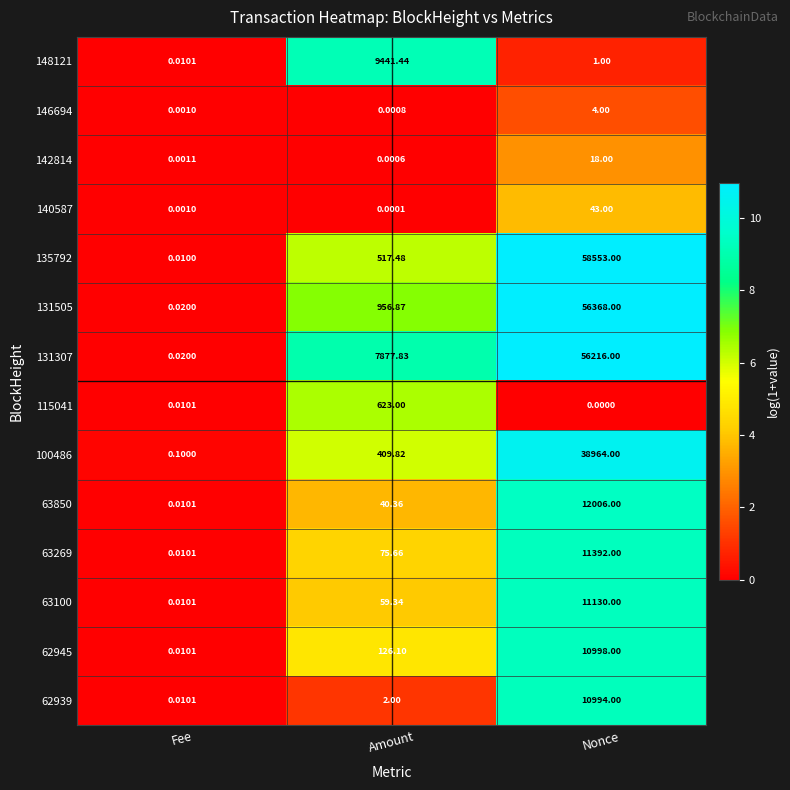

How many data points does each series have?

3